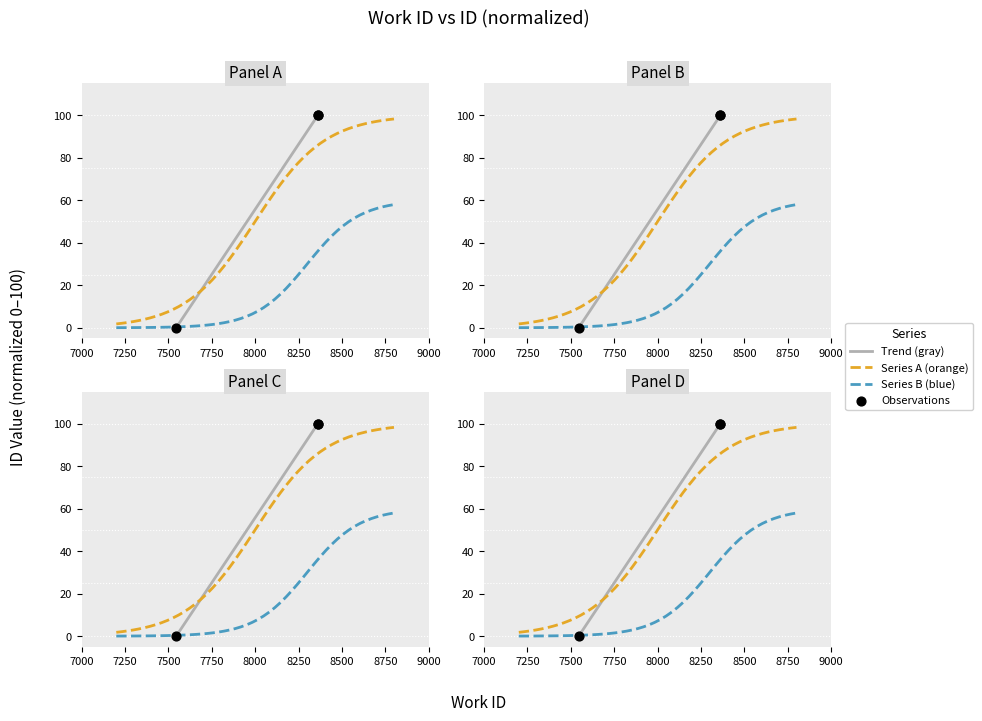

What is the change in value from 7545 to 8362?

+100.0